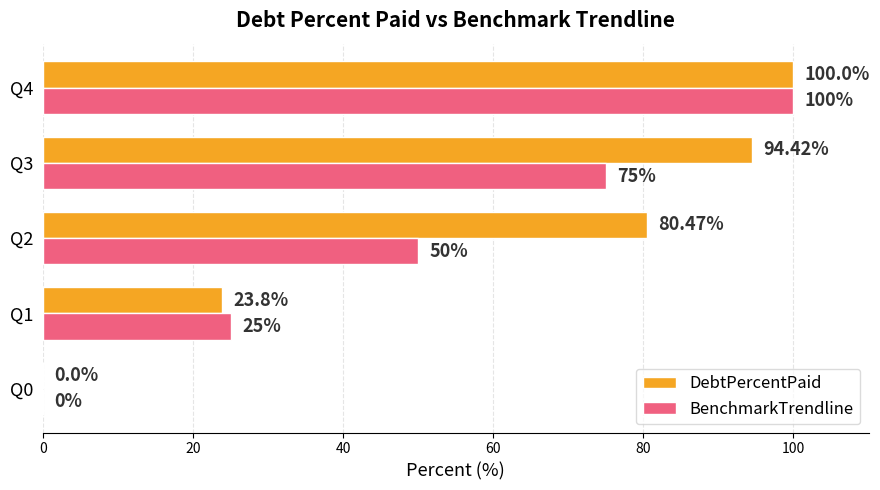

At which category is the sum across all series the highest?

Q4